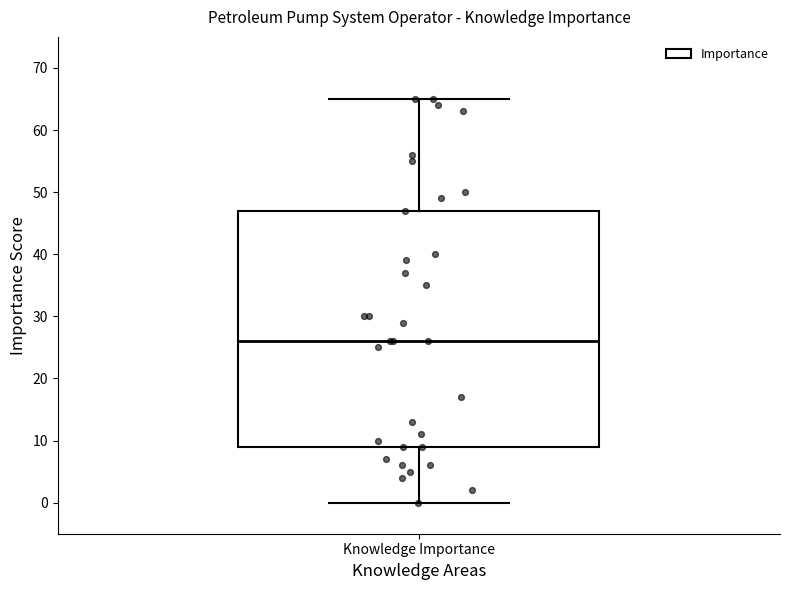

Where does the lower whisker of the box for Knowledge Importance end on the y-axis? The values are not printed on the chart, so give them approximately, as read against the axis.

0